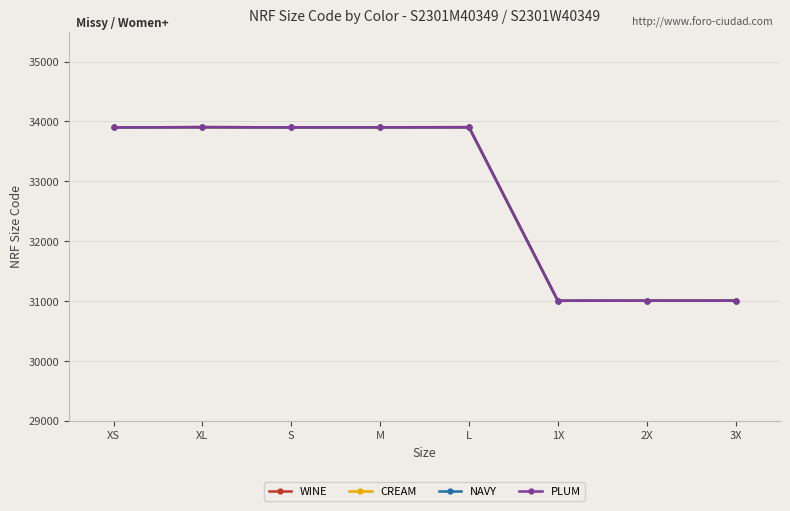

Is it true that WINE equals 33905 at XL?

True